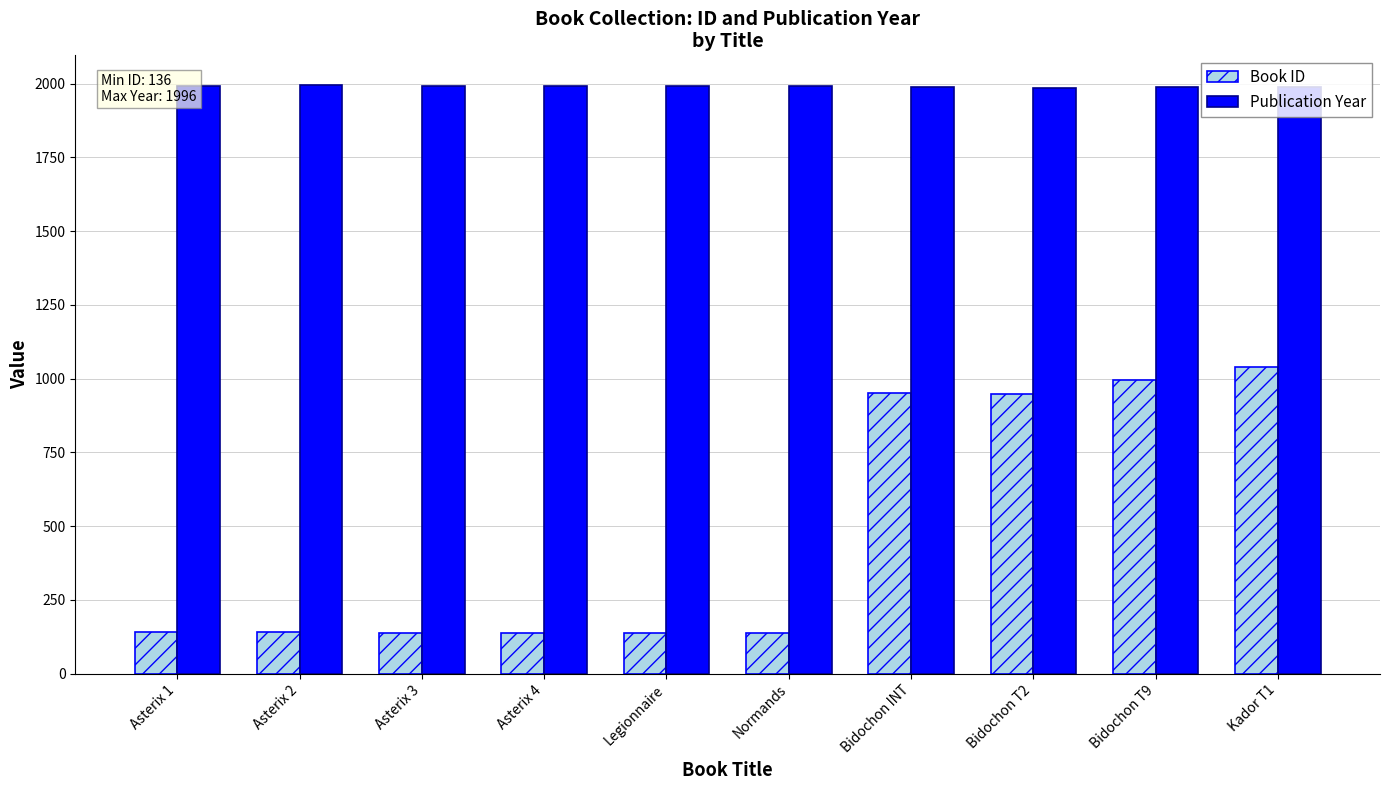

What is the maximum value for Publication Year?

1996